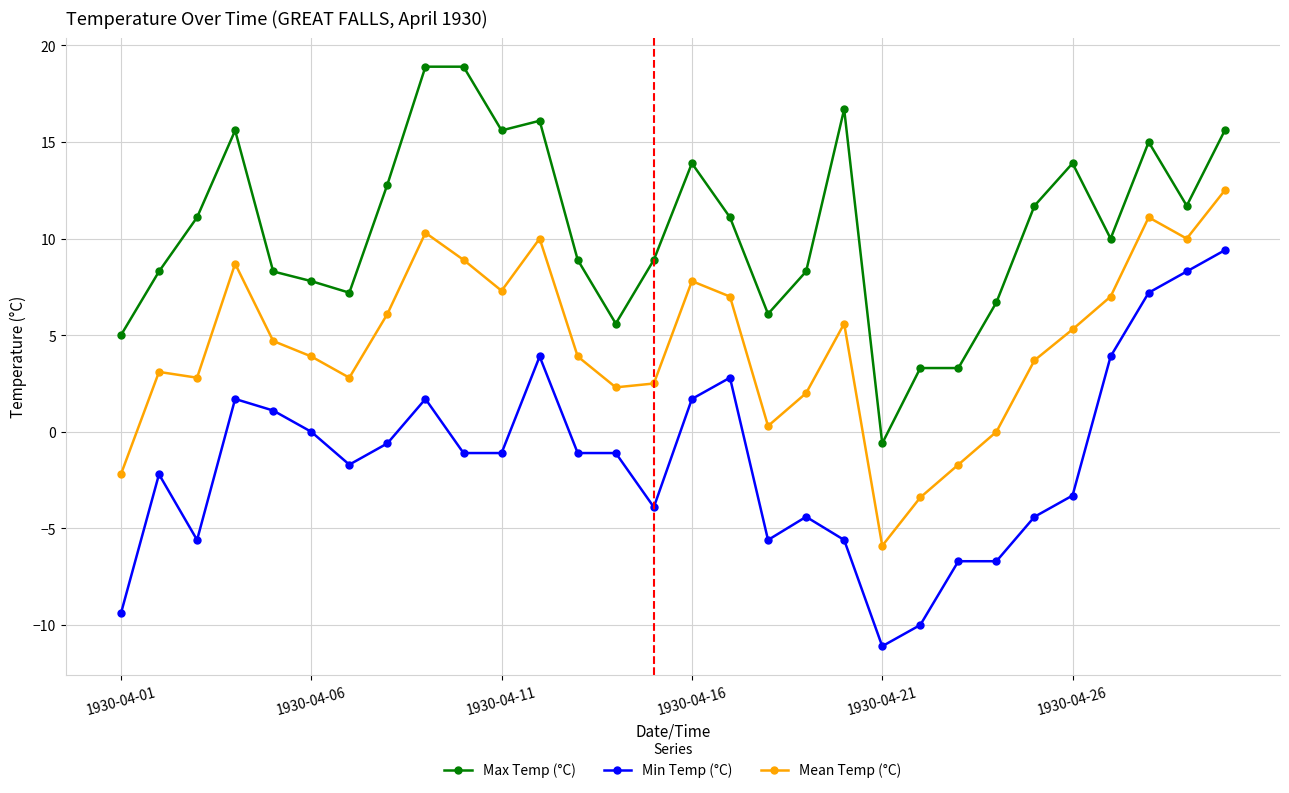

How many interior local valleys does the Mean Temp (°C) series have?

7